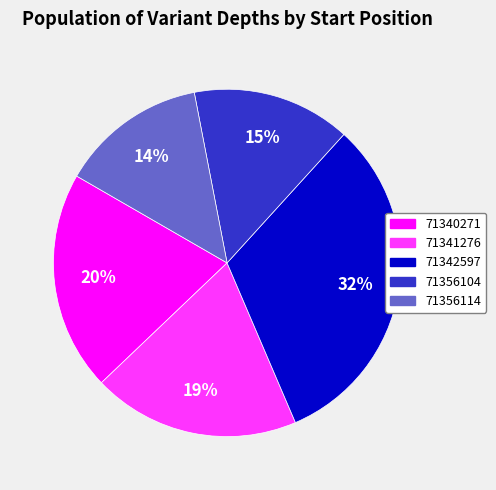

Is the sum of 71356114 and 71340271 greater than half?

No